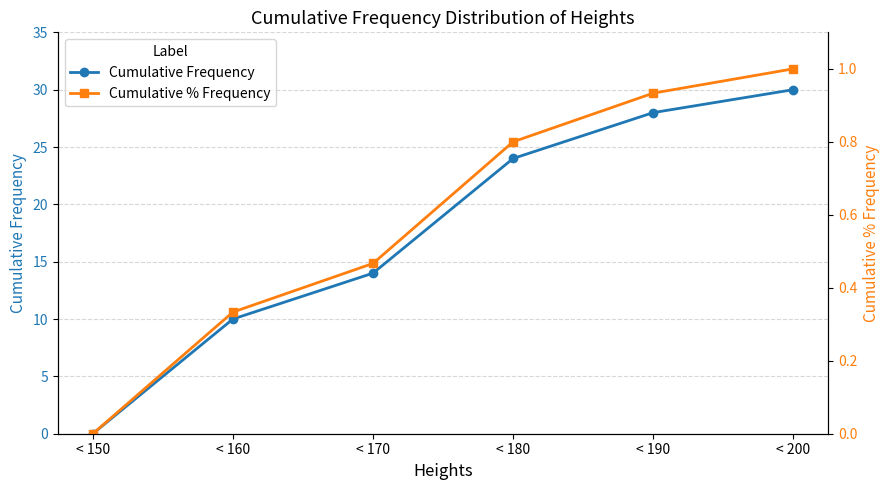

What is the value of the Cumulative Frequency point at the 3rd from the left?

14